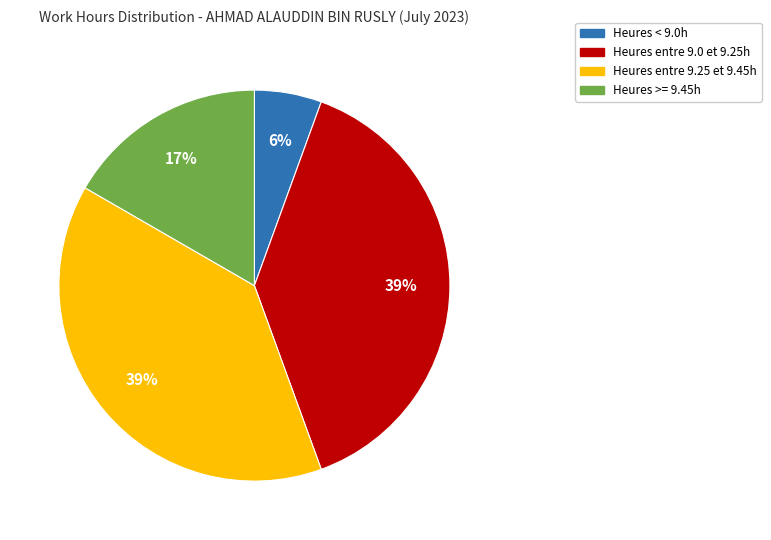

To the nearest percent, what is the difference between the largest and smallest slice percentages?

33%